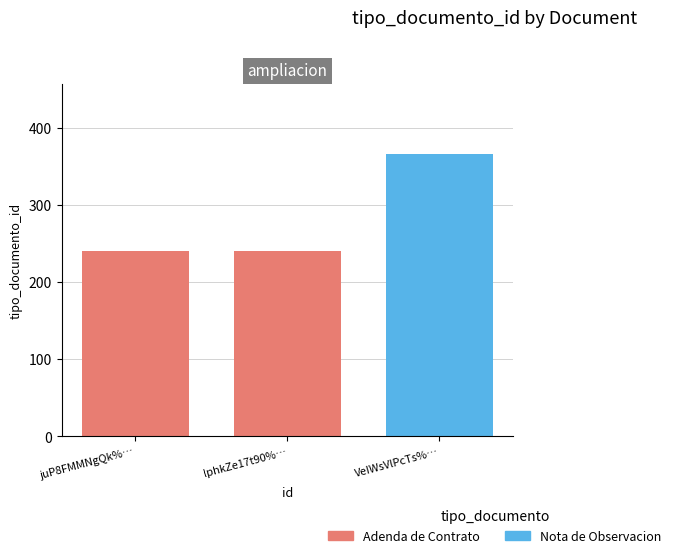

Reading right to left, extract all data points from this chart.

VeIWsVlPcTs%253D=366	lphkZe17t90%253D=240	juP8FMMNgQk%253D=240